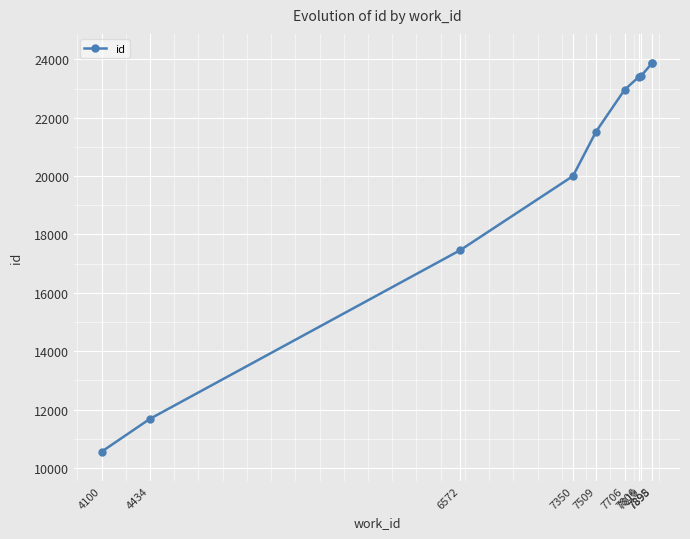

What is the value of the 7th point from the left?

23412